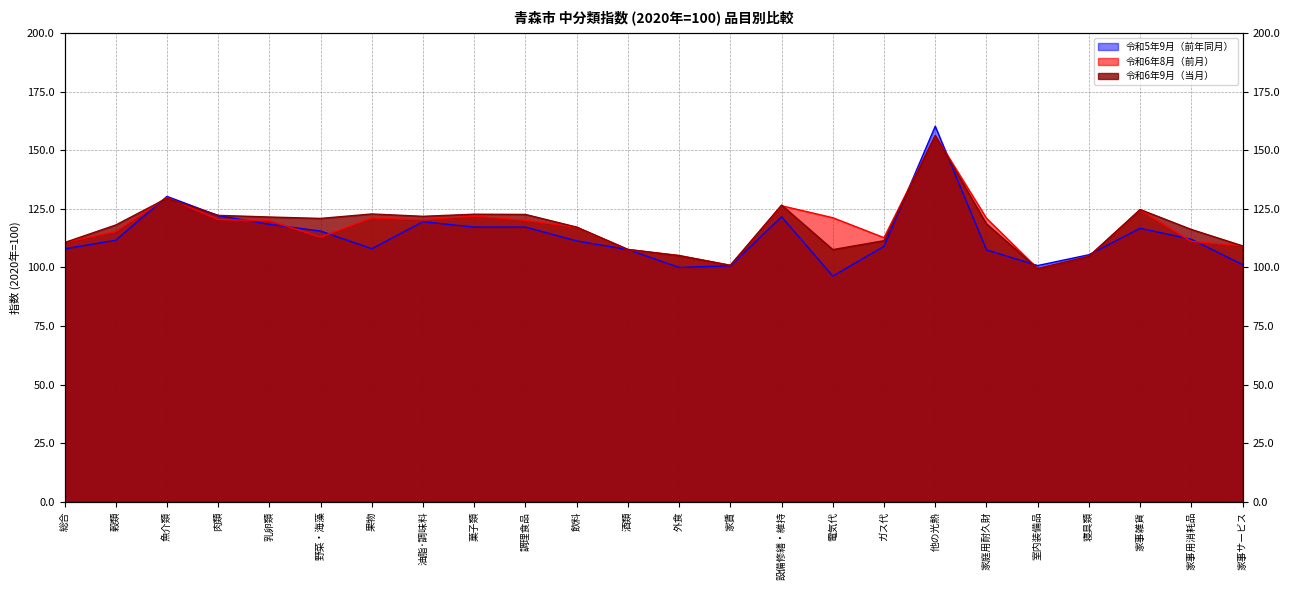

How many values in the 令和6年9月（当月） series exceed 118?

13